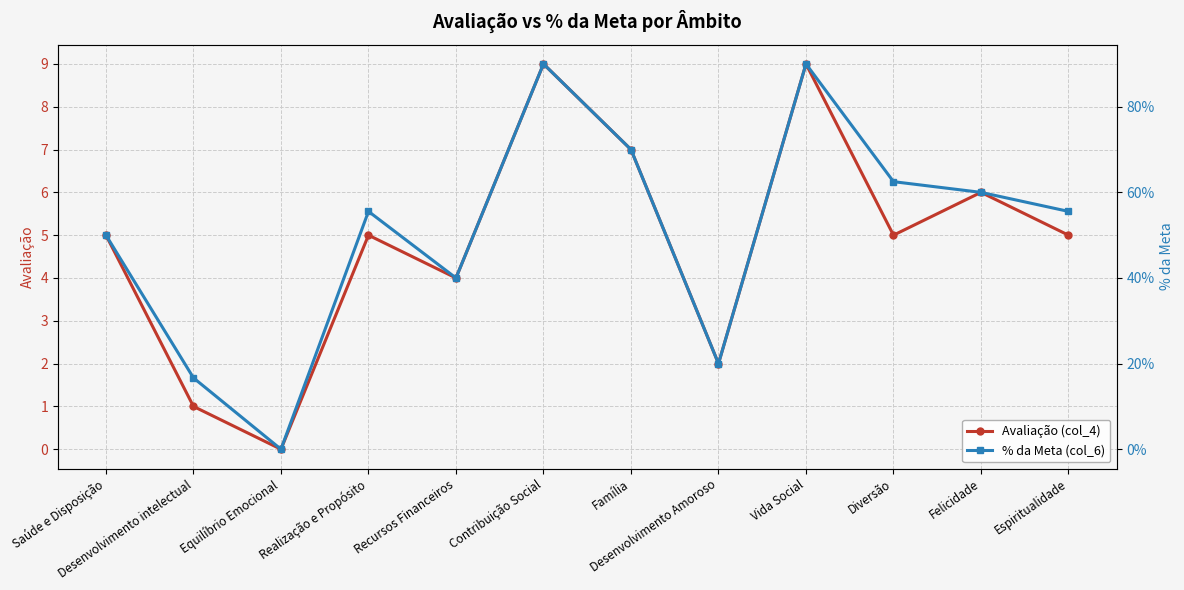

True or false: % da Meta (col_6) and Avaliação (col_4) intersect in this chart.

False